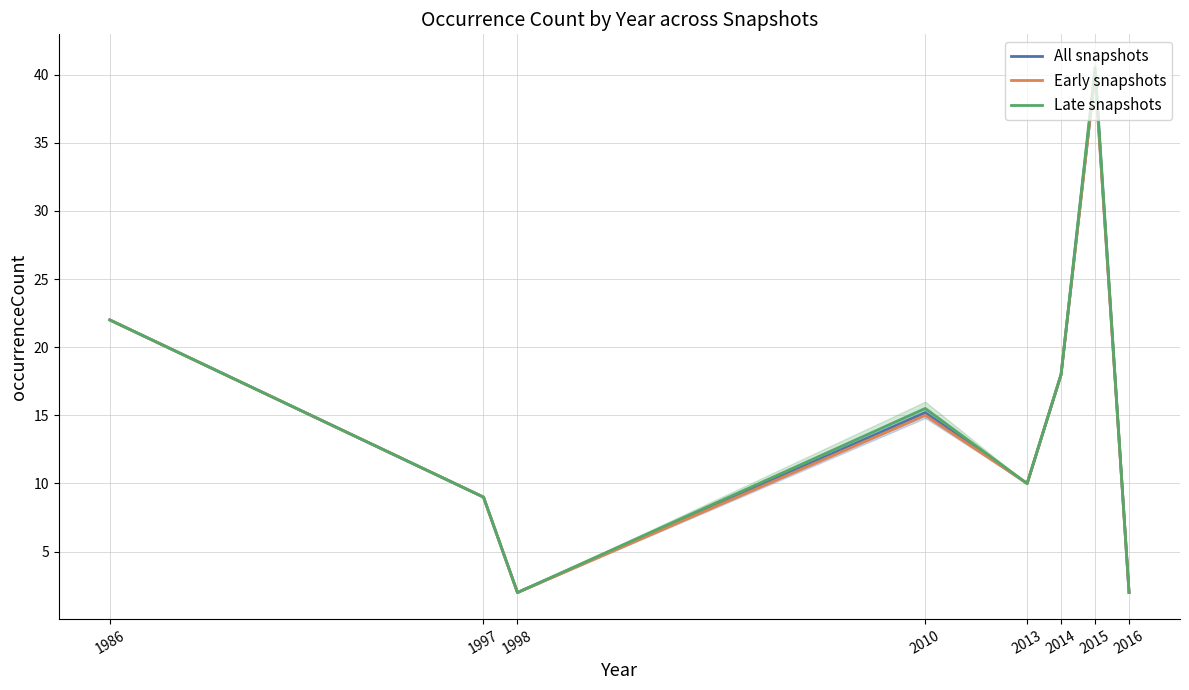

How many interior local peaks does the Early snapshots series have?

2